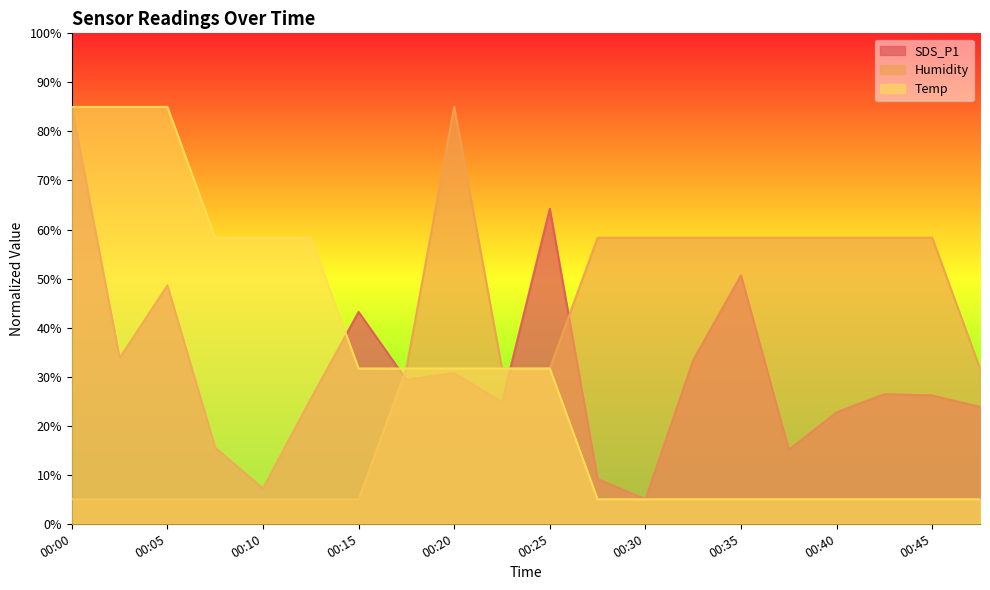

The Humidity series shows 90.1 at 00:32. True or false?

False